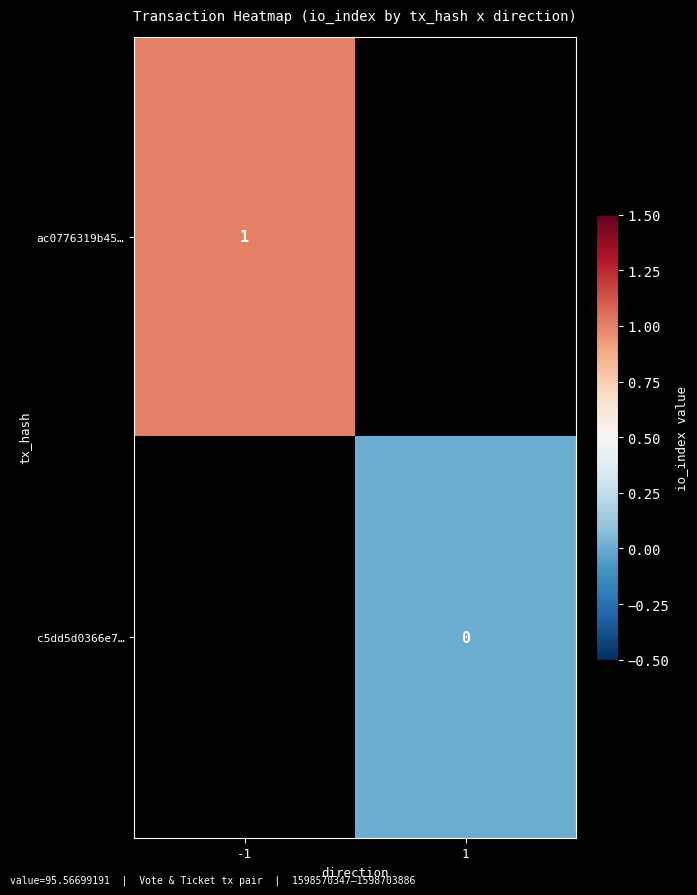

The ac0776319b45… series shows 1 at -1. True or false?

True